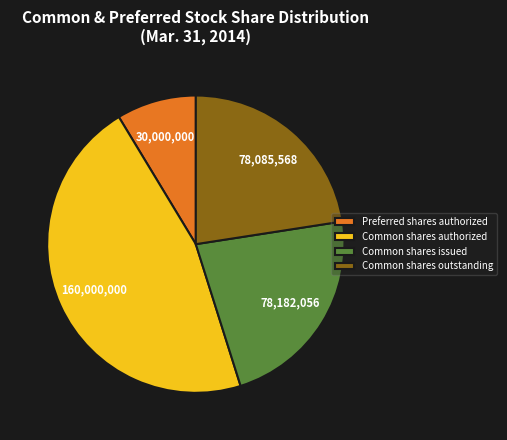

Is it true that Common shares issued is 9% of the pie?

False